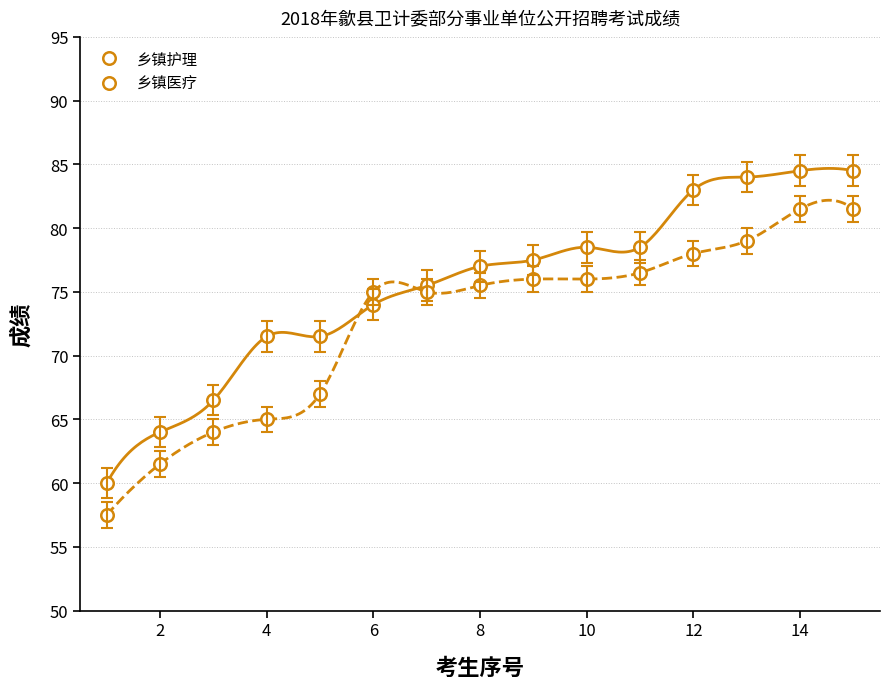

True or false: 乡镇医疗 has more than 0 interior local peaks.

False